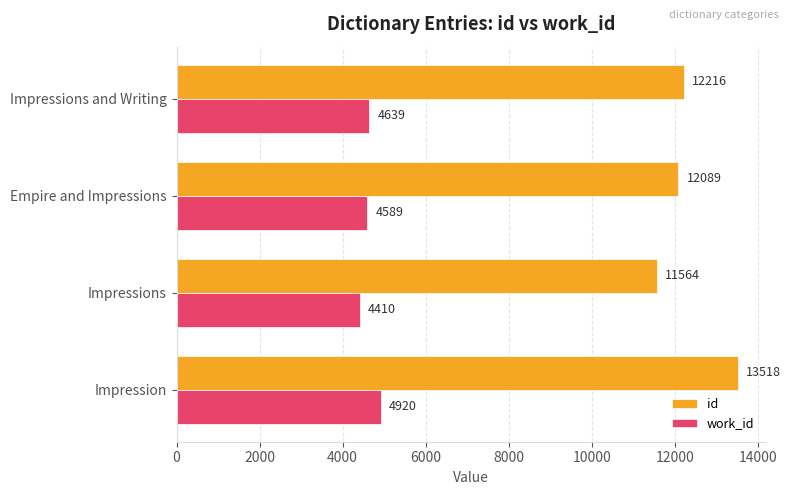

Rank the series by their average value, from lowest to highest.

work_id, id